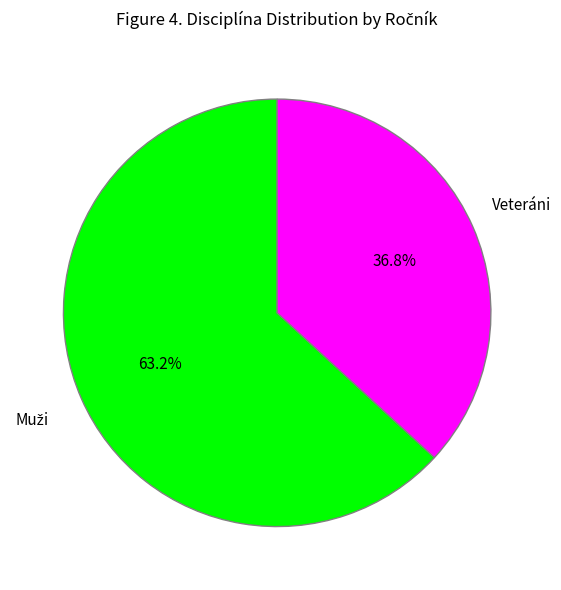

Is there any slice that represents more than half of the pie?

Yes